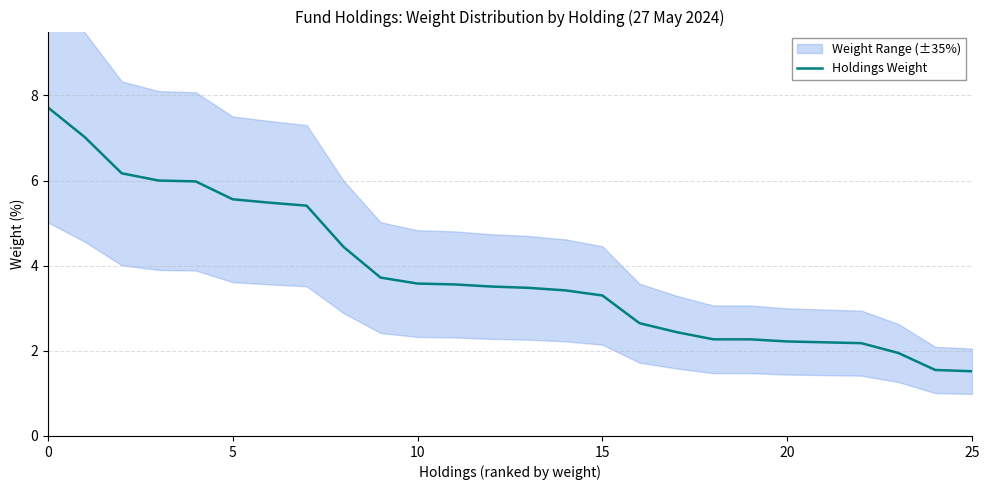

Count the number of values greater than 3.

16